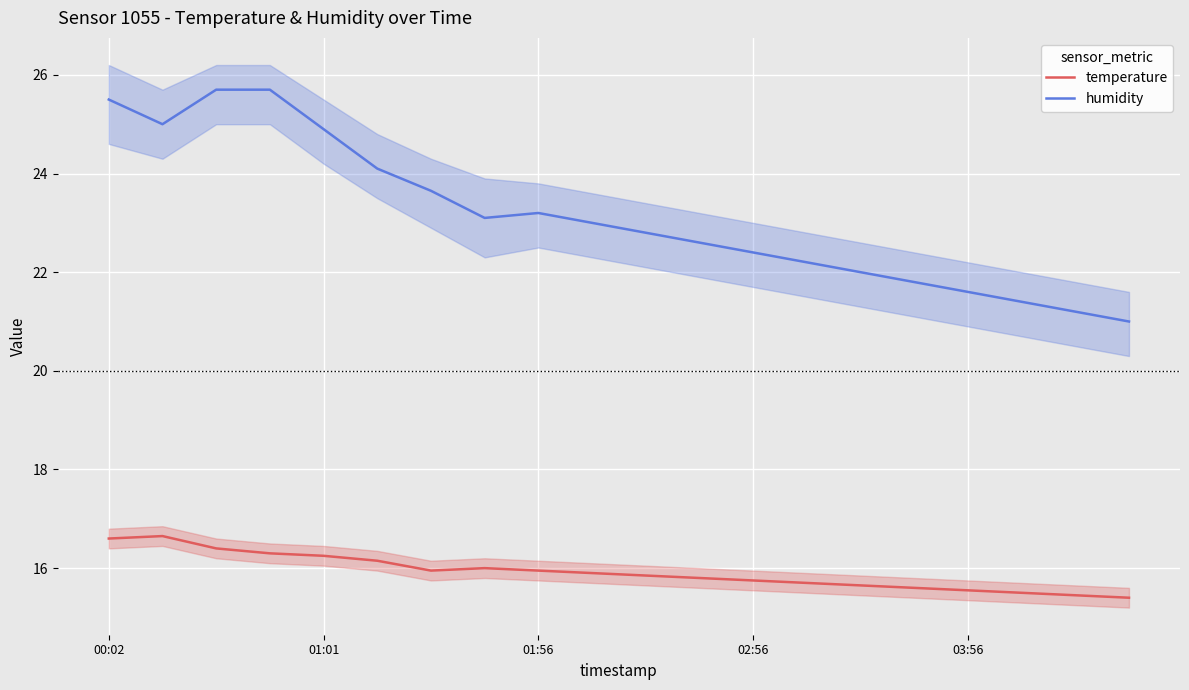

List the series in order of their peak value, highest first.

humidity, temperature